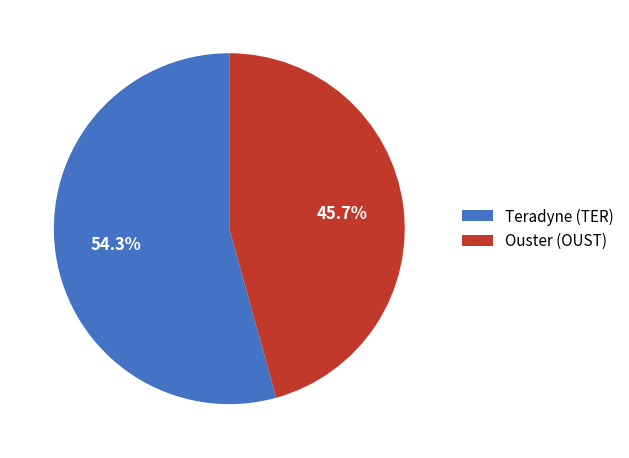

To the nearest percent, what percentage of the pie is Ouster (OUST)?

46%